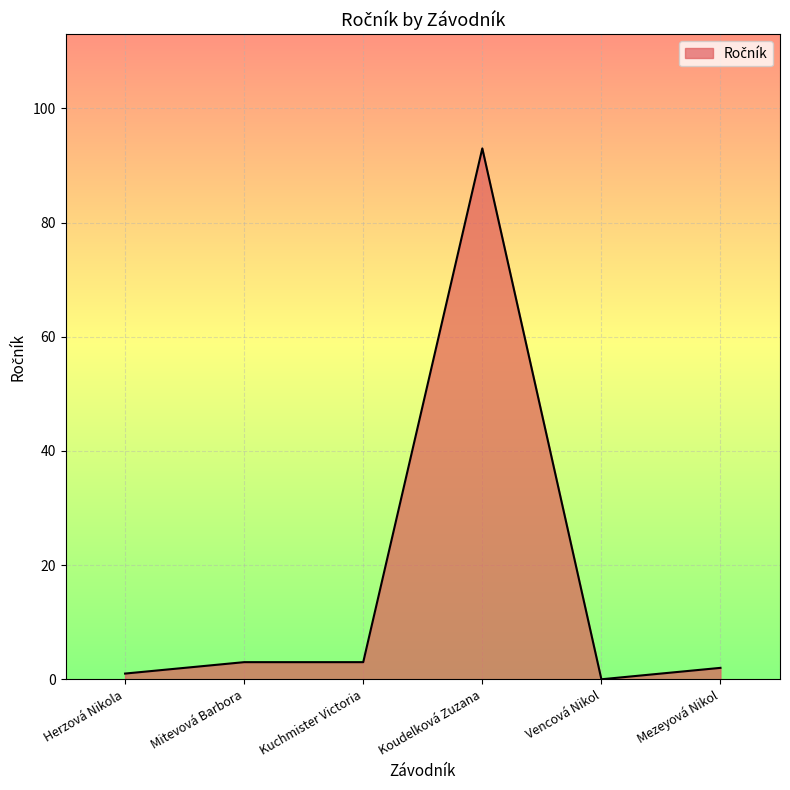

What position from the right is Mitevová Barbora?

5